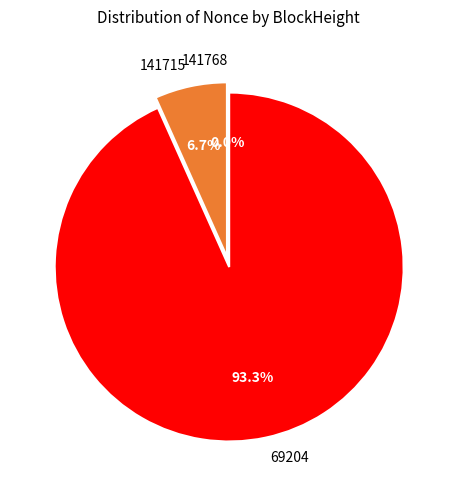

What percentage do 69204 and 141715 together represent?

100.0%